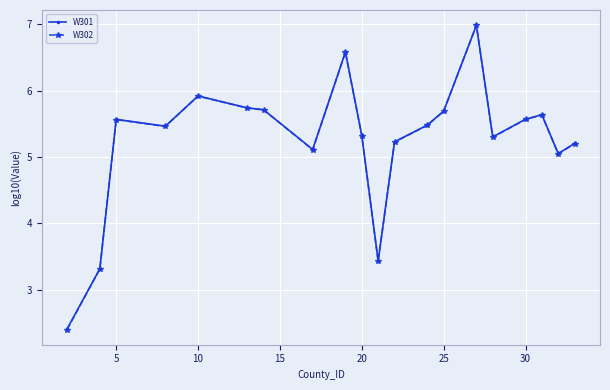

True or false: W302 and W301 cross at least once.

False